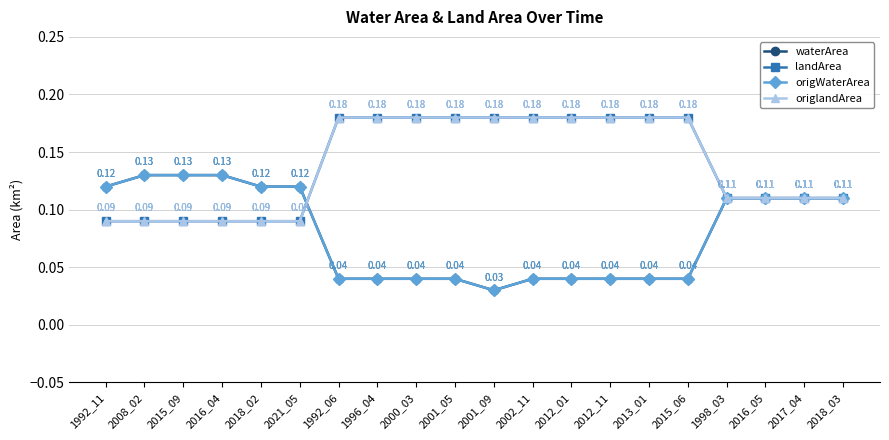

Does the chart display data point markers on the line(s)?

Yes